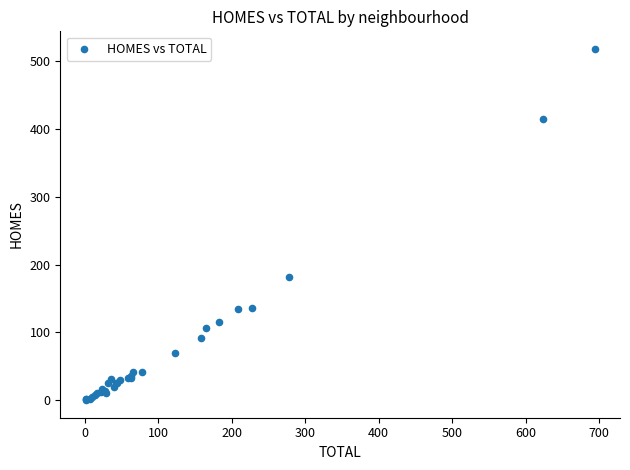

What Y value in the scatter plot is closest to 259?

182